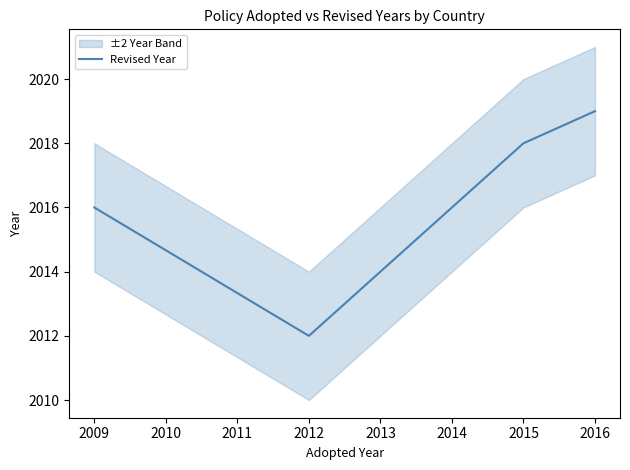

True or false: Revised Year has more than 1 interior local peaks.

False